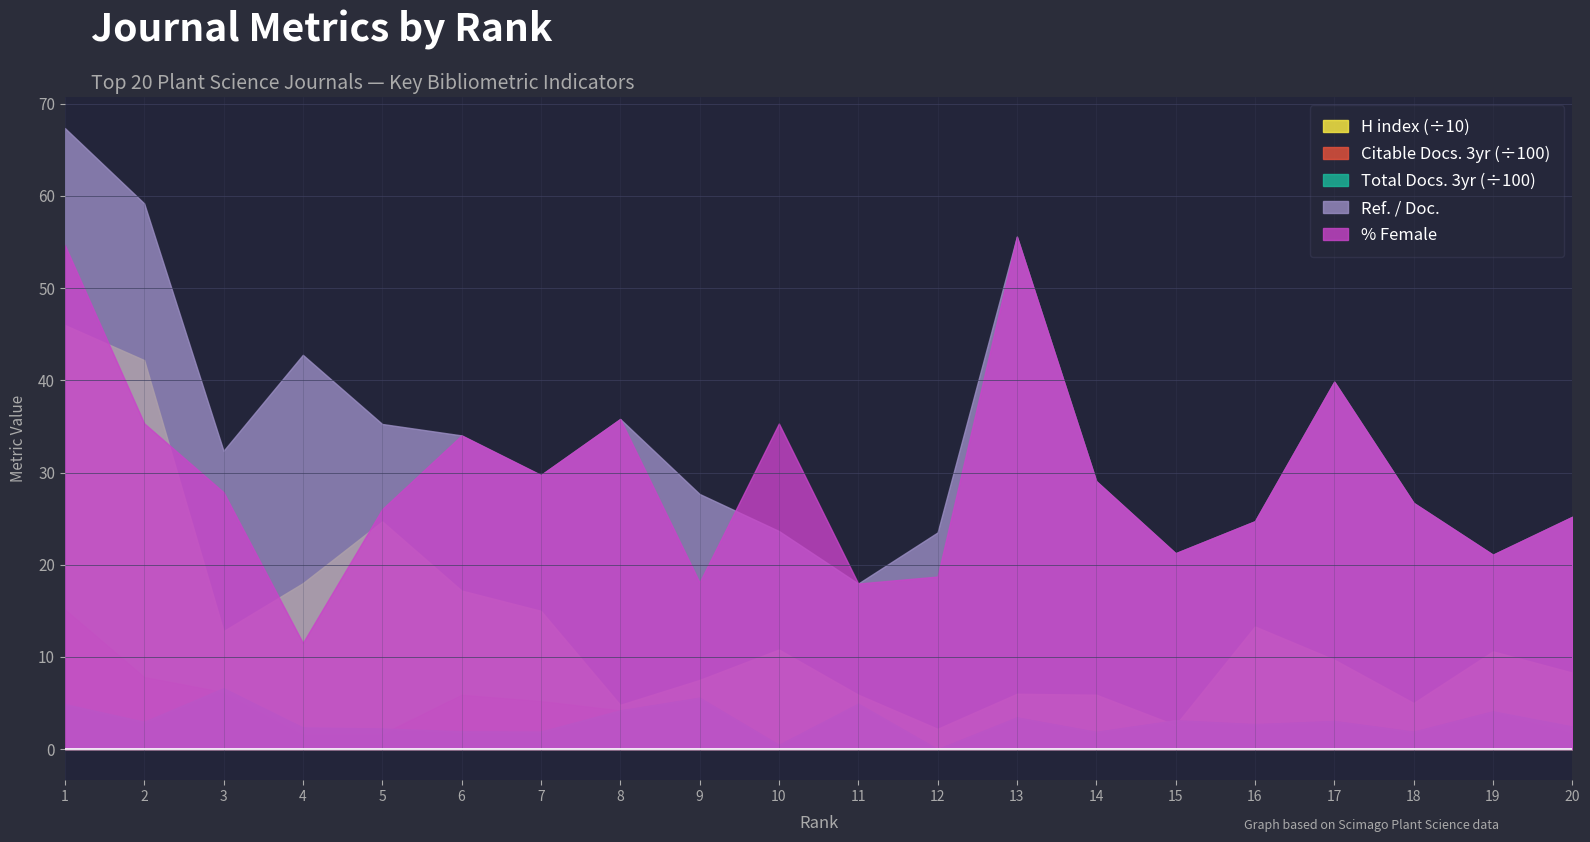

Between 20 and 12, which is larger?

20